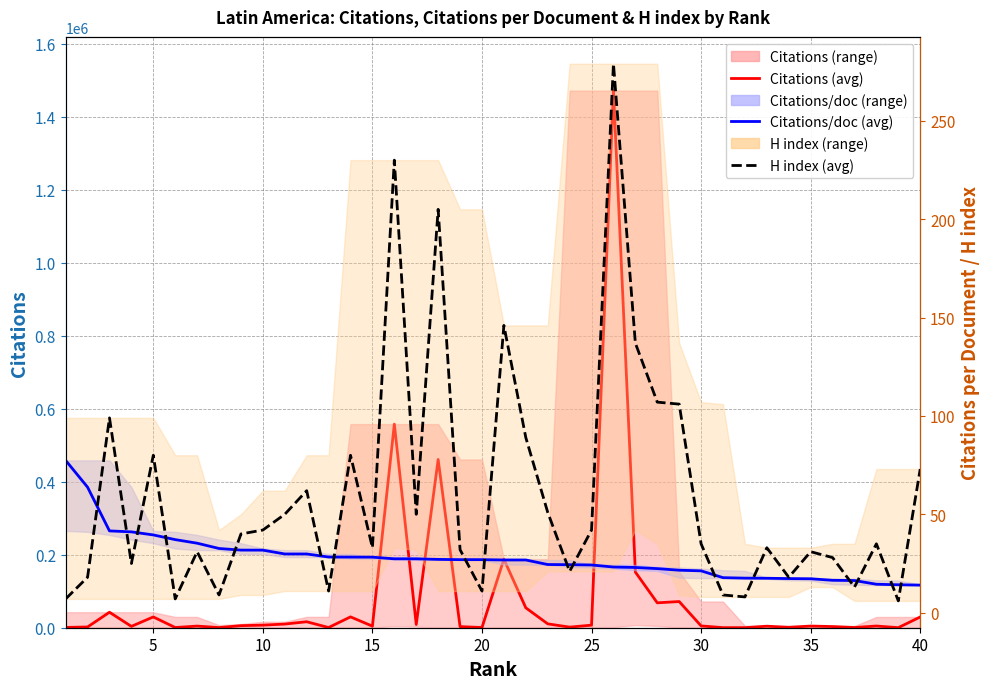

List the series in order of their peak value, lowest first.

Citations/doc (avg), H index (avg), Citations (avg)